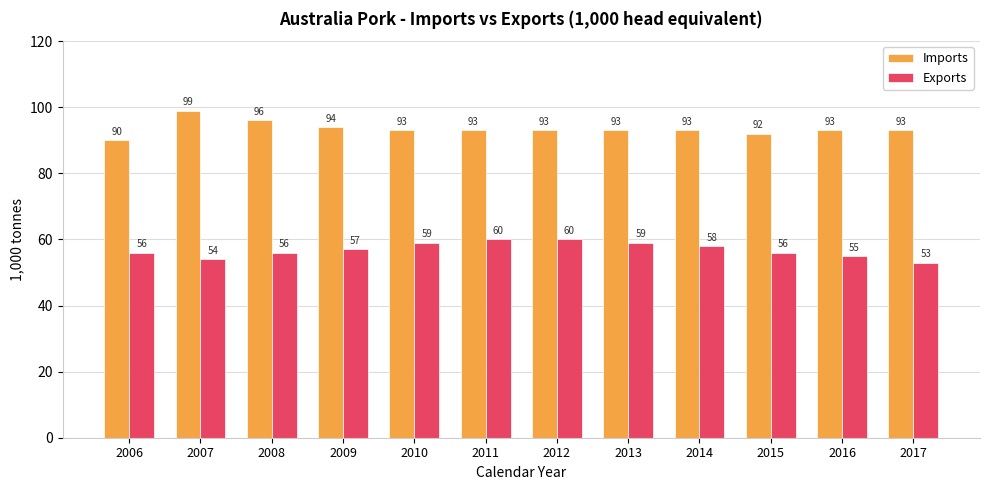

Is it true that Exports equals 81 at 2009?

False